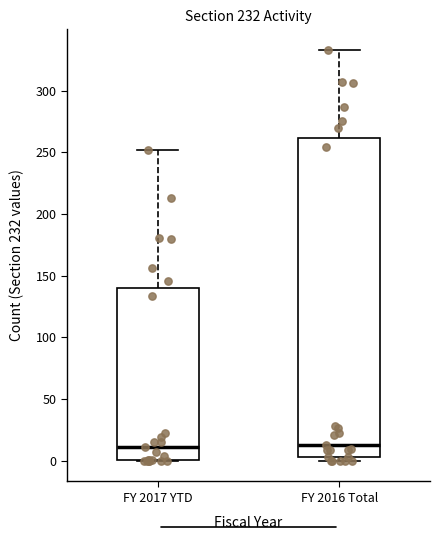

Reading left to right, transcribe this box plot: for each box, give where its median line is, the range the box spans, and where its two whiskers end, as read against the y-axis. The values are not printed on the chart, so give them approximately, as read against the axis.

FY 2017 YTD: median 10, box 0 to 140, whiskers 0 to 250
FY 2016 Total: median 15, box 5 to 260, whiskers 0 to 335